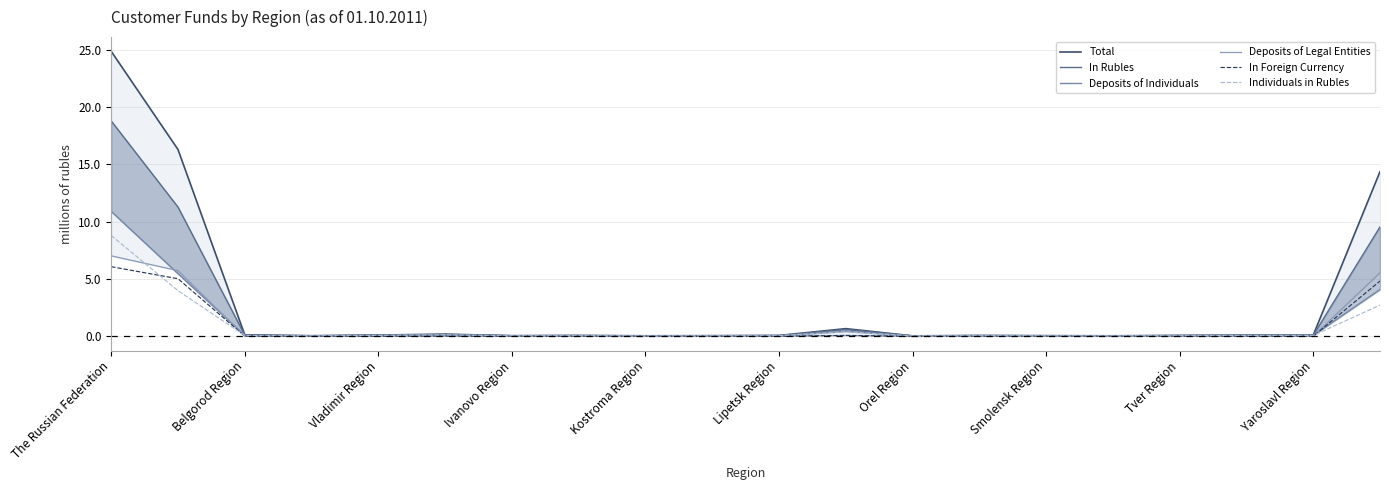

What are all the series names shown in the legend?

Total, In Rubles, Deposits of Individuals, Deposits of Legal Entities, In Foreign Currency, Individuals in Rubles